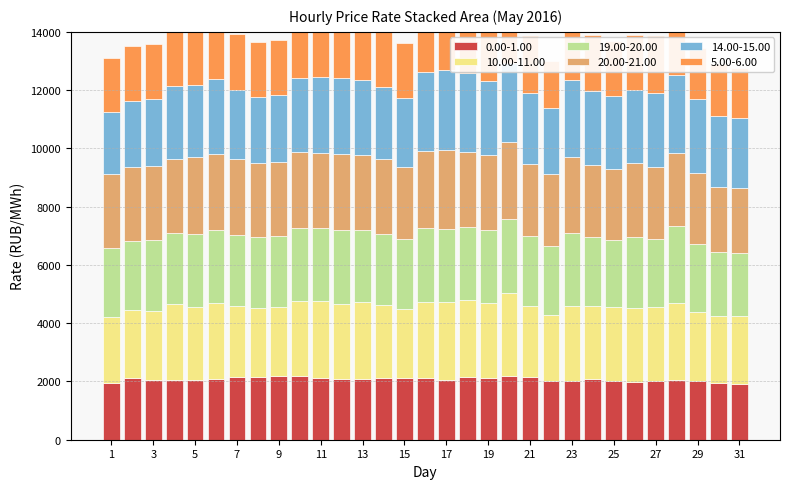

Is it true that 5.00-6.00 equals 1879.9 at 2?

True